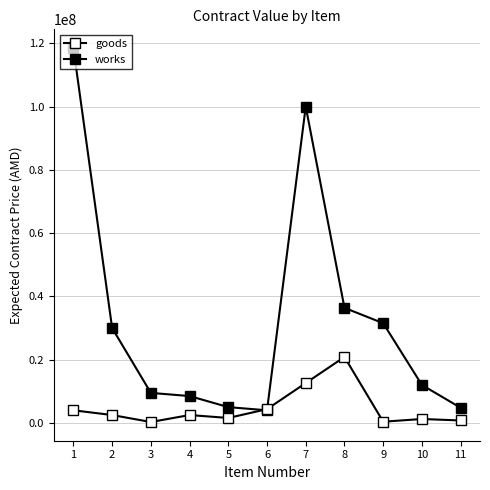

How many data points in goods are less than 2500000?

5